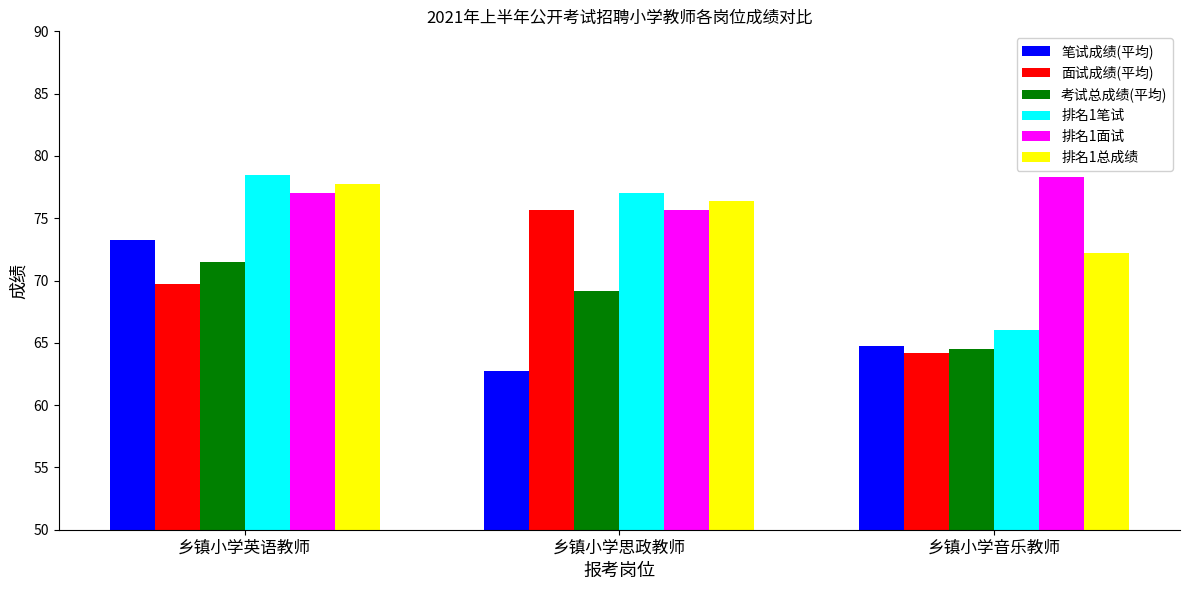

List the labels in order of 笔试成绩(平均) value, smallest first.

乡镇小学思政教师, 乡镇小学音乐教师, 乡镇小学英语教师